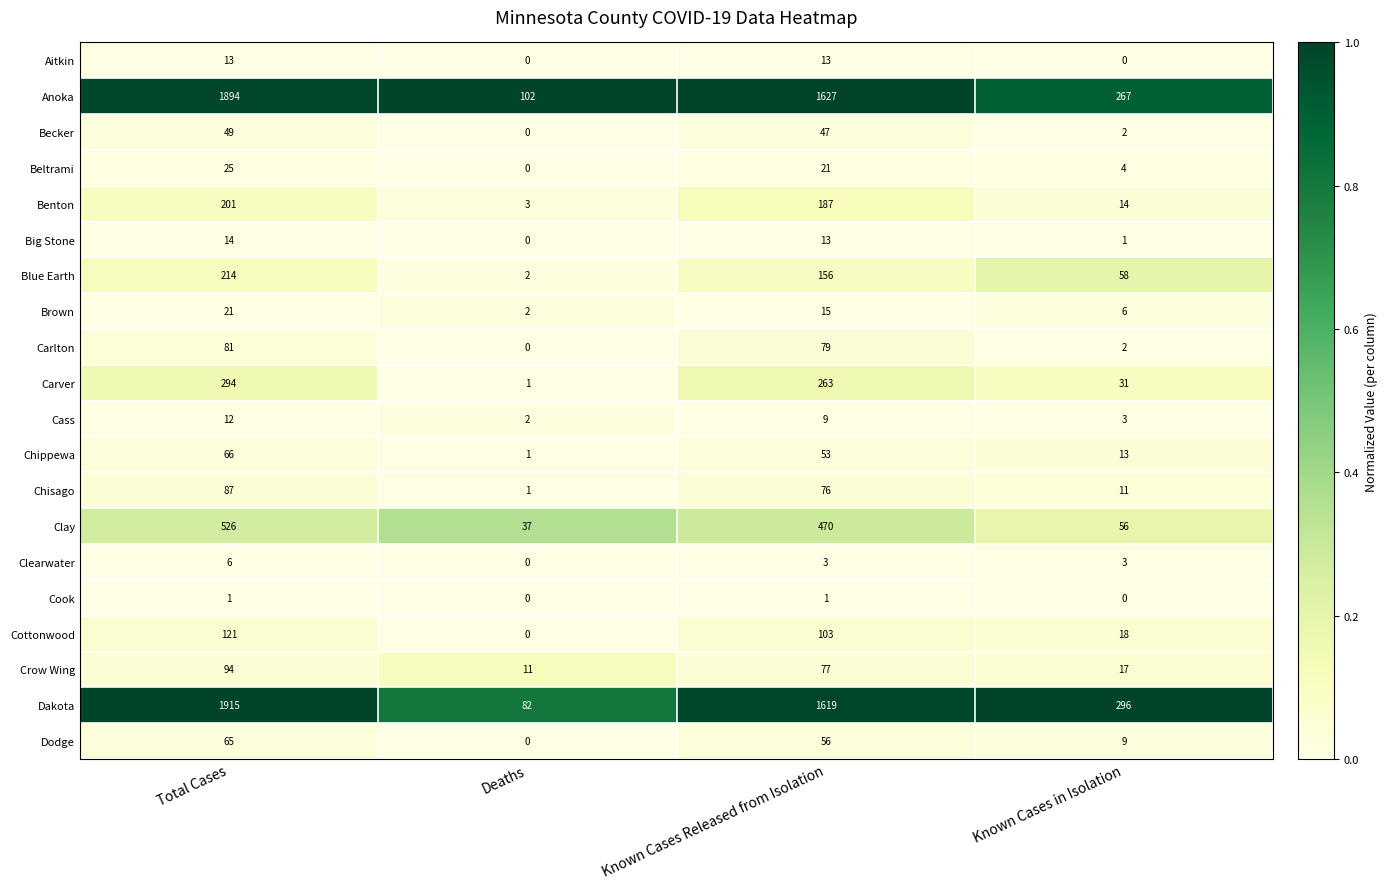

At which category is the sum across all series the highest?

Total Cases